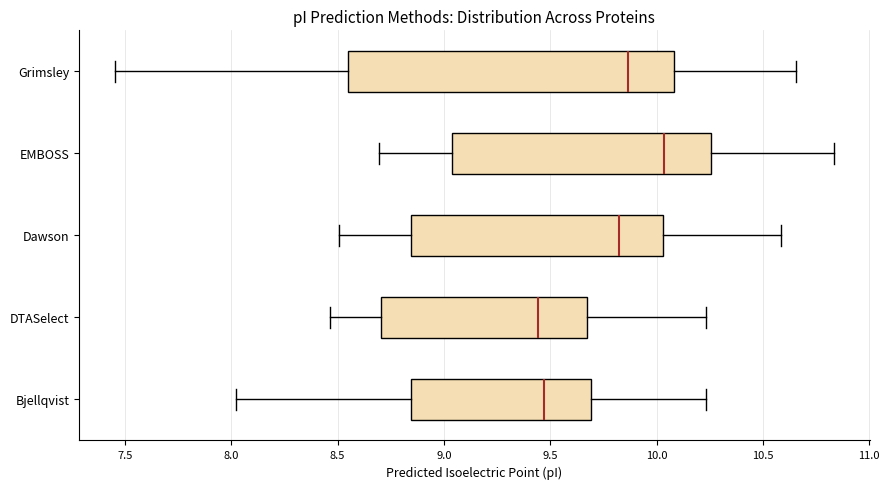

Where does the left whisker of the box for Grimsley end on the x-axis? The values are not printed on the chart, so give them approximately, as read against the axis.

7.45